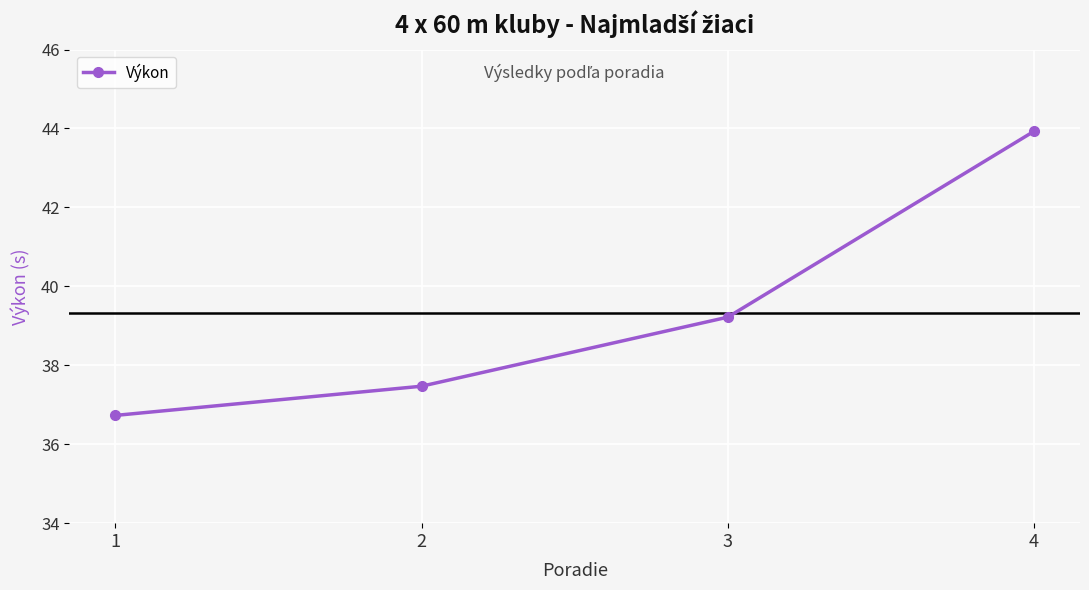

What is the average value?

39.3